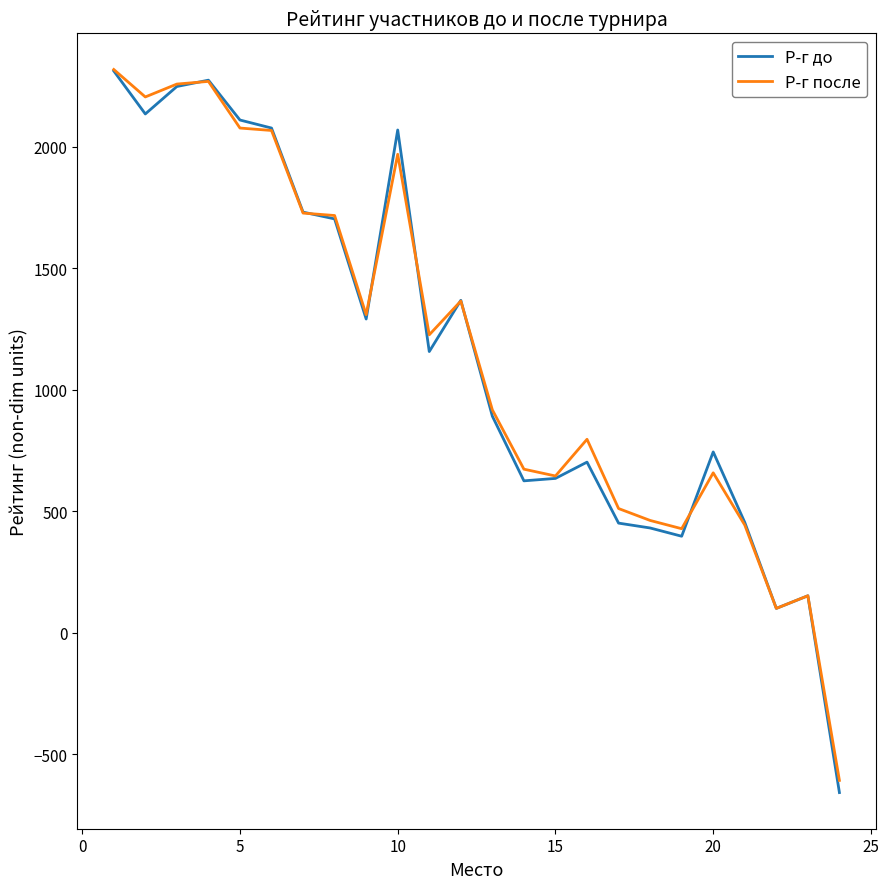

What is the minimum value shown in the chart?

-658